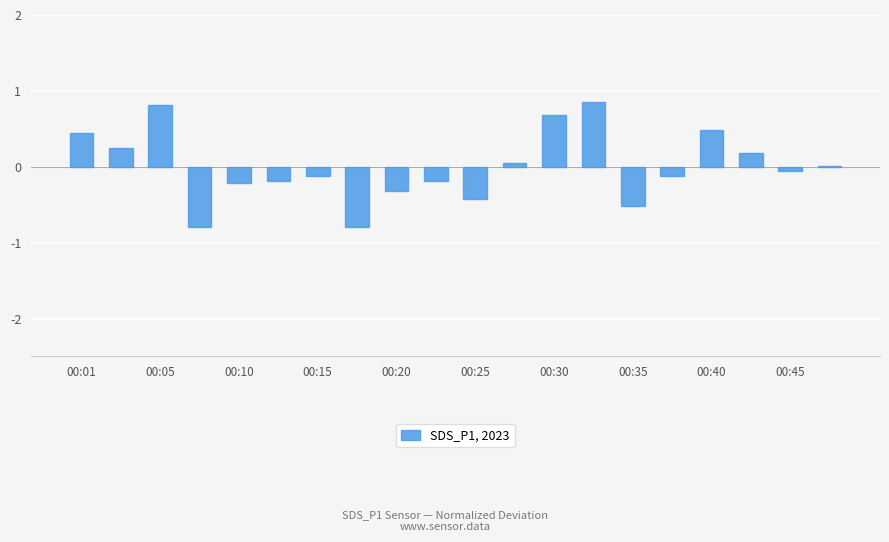

How many distinct data groups are displayed?

1